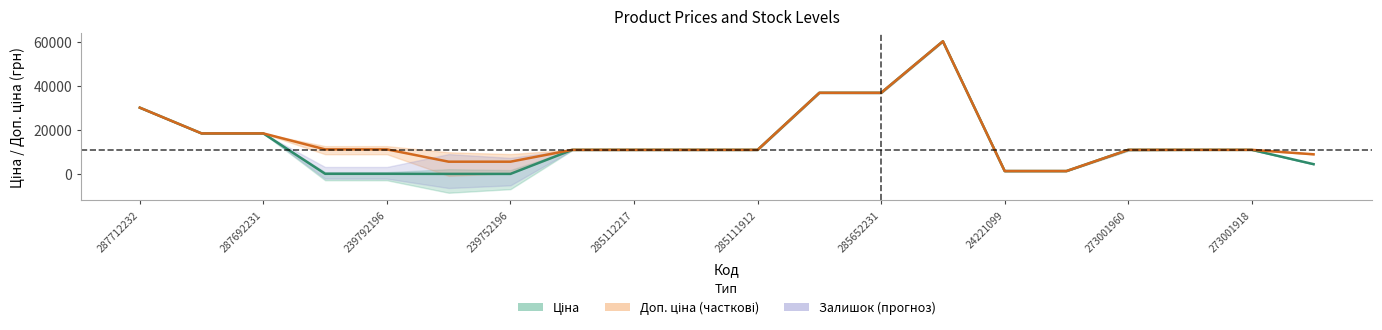

True or false: Доп. ціна and Ціна cross at least once.

False